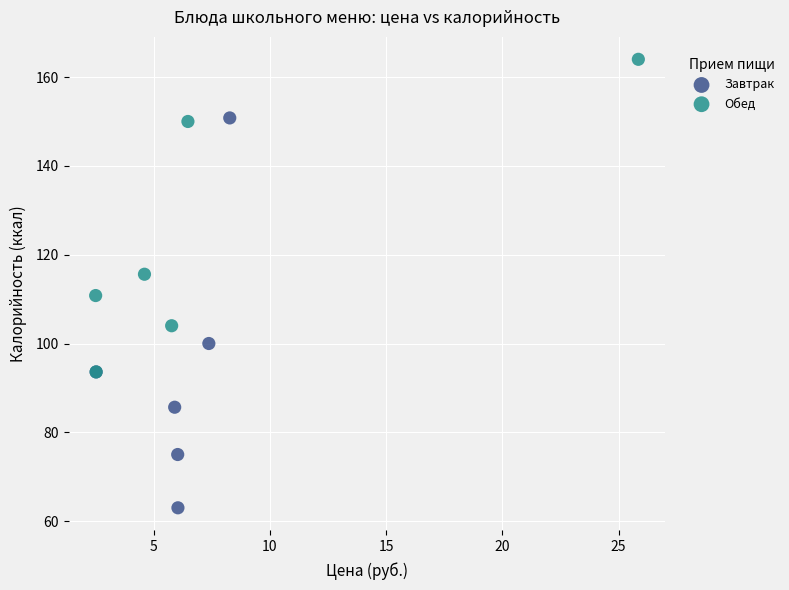

Which series contains the lowest Y value?

Завтрак